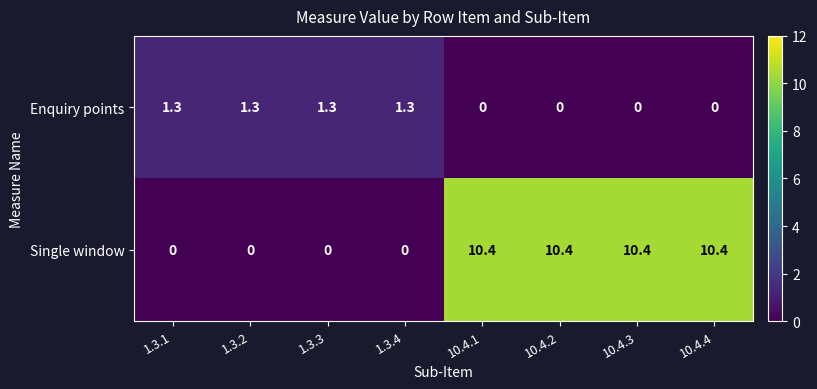

True or false: Single window has a value of 0.0 at 1.3.1.

True